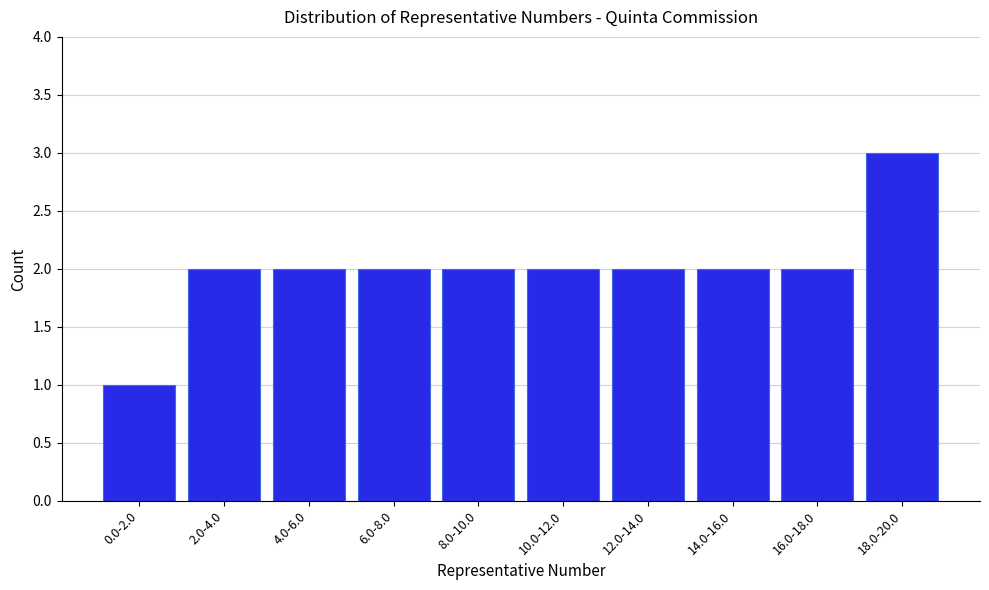

Reading left to right, what are all the values shown in this chart?

1	2	2	2	2	2	2	2	2	3